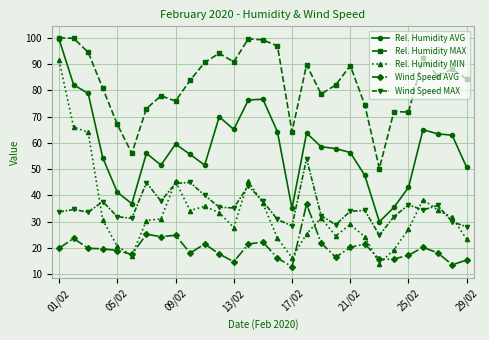

True or false: Rel. Humidity MAX has more than 2 points higher than both neighbors.

True